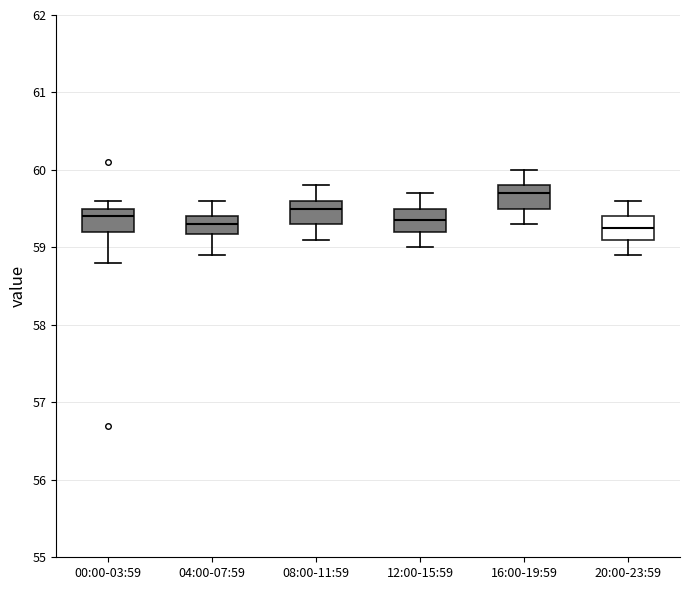

Reading left to right, read every box against the y-axis: the position of its median line, the range the box covers, and the ends of its whiskers. The values are not printed on the chart, so give them approximately, as read against the axis.

00:00-03:59: median 59.4, box 59.2 to 59.5, whiskers 58.8 to 59.6
04:00-07:59: median 59.3, box 59.2 to 59.4, whiskers 58.9 to 59.6
08:00-11:59: median 59.5, box 59.3 to 59.6, whiskers 59.1 to 59.8
12:00-15:59: median 59.4, box 59.2 to 59.5, whiskers 59.0 to 59.7
16:00-19:59: median 59.7, box 59.5 to 59.8, whiskers 59.3 to 60.0
20:00-23:59: median 59.3, box 59.1 to 59.4, whiskers 58.9 to 59.6